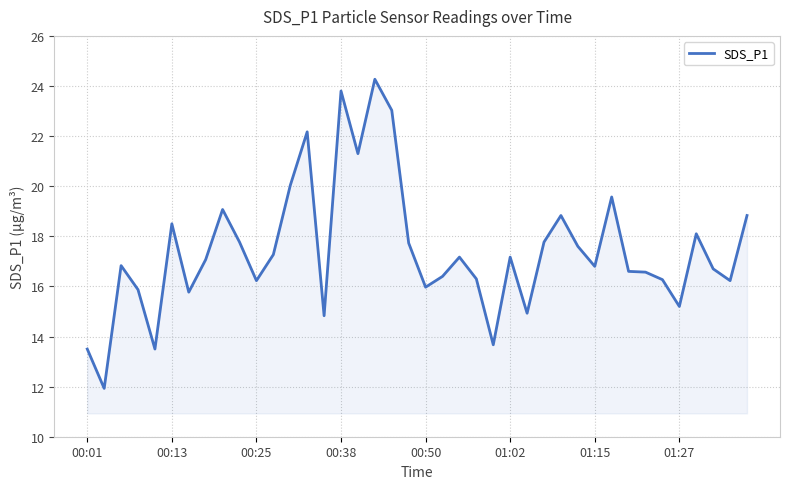

What is the smallest value displayed?

11.9